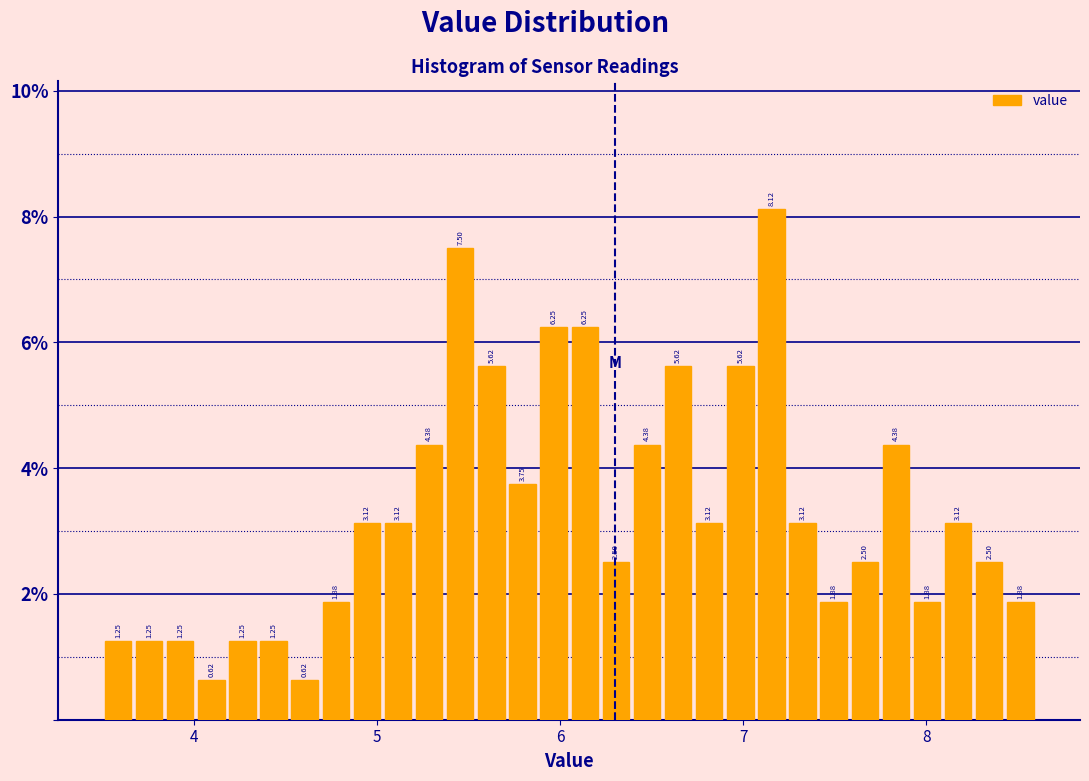

Around what value on the x-axis is the tallest bar? Give the approximate position of its centre, as read against the axis.

7.2